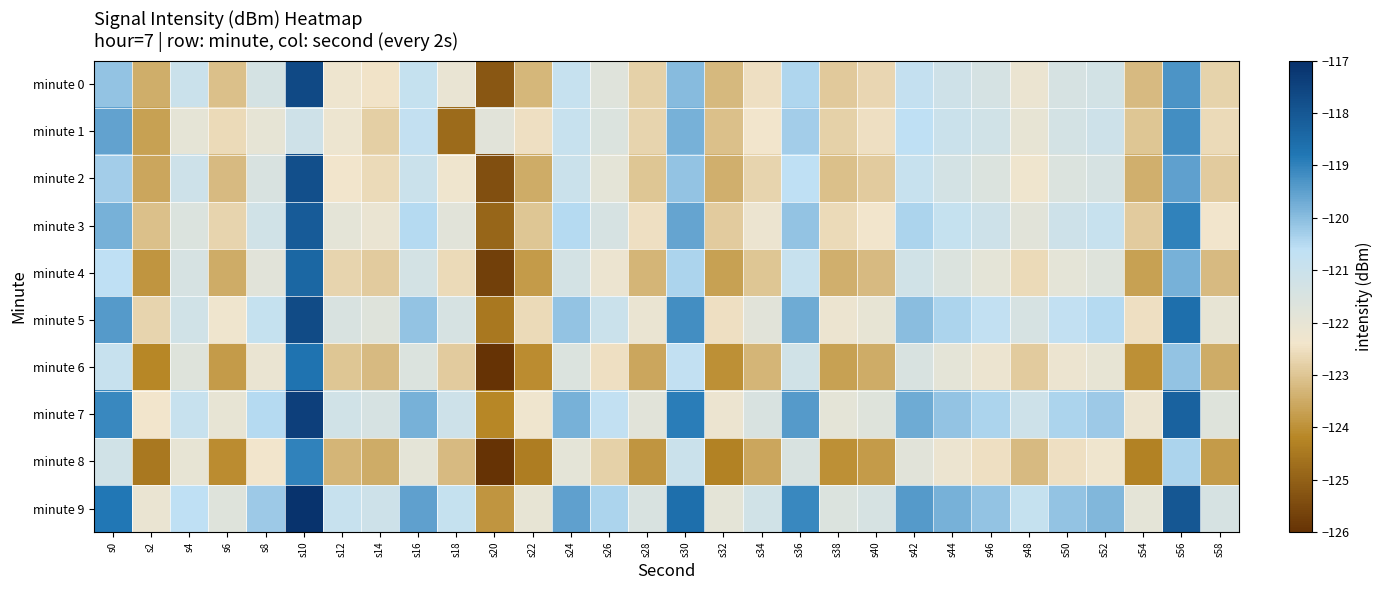

What is the greatest value displayed?

-117.1